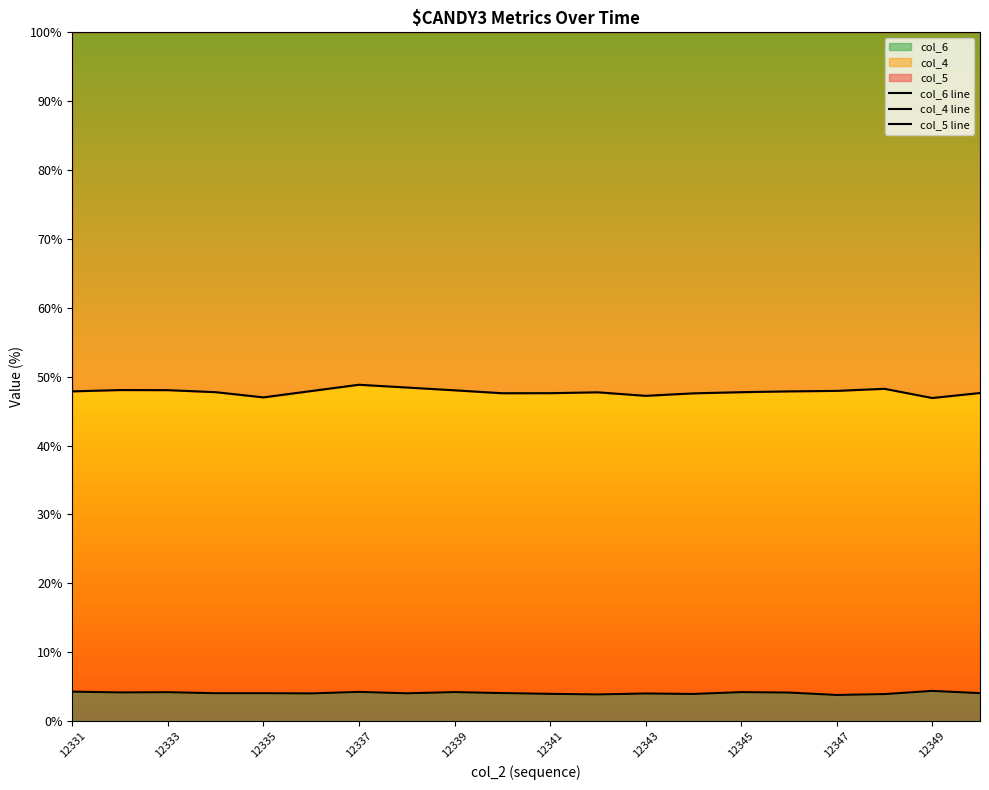

What is the highest value of the col_6 series?

4.4